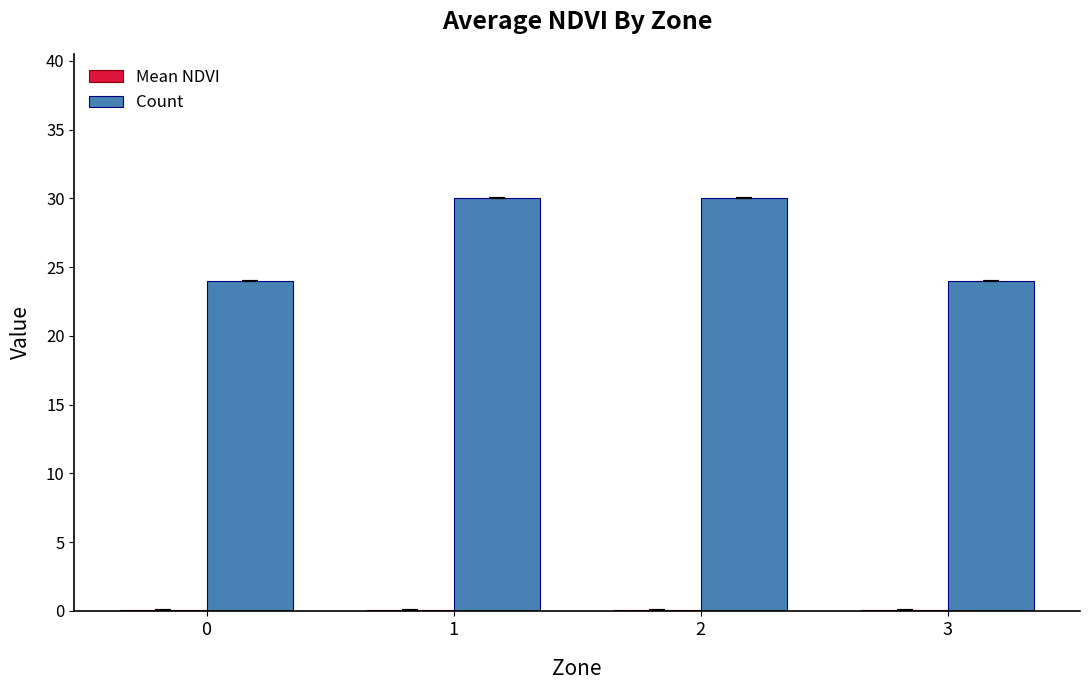

The value of Count at 2 is 30.0. True or false?

True